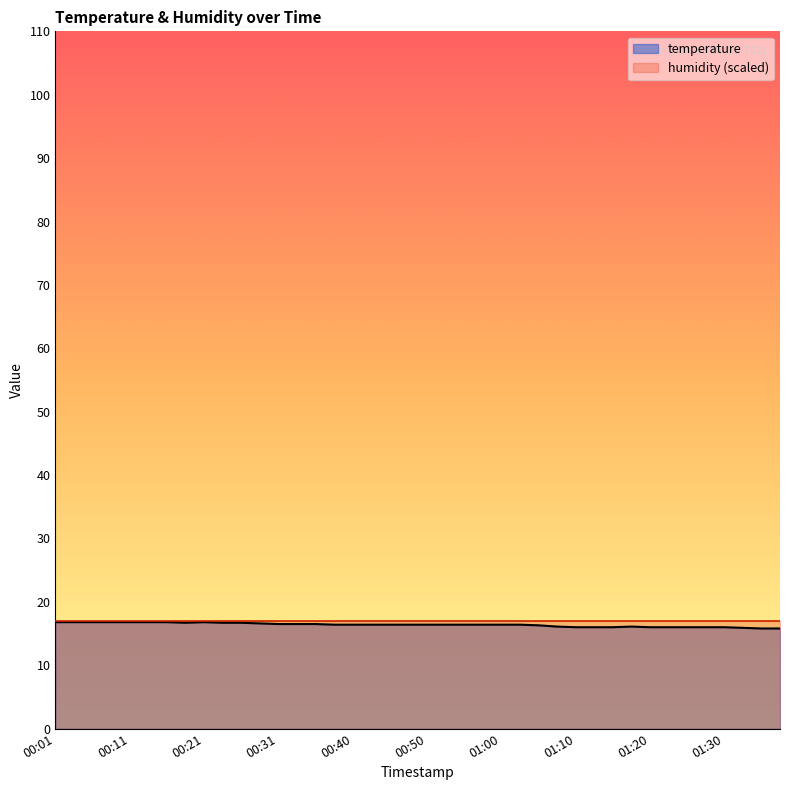

What is the change in value from 00:35 to 01:15?

-0.5